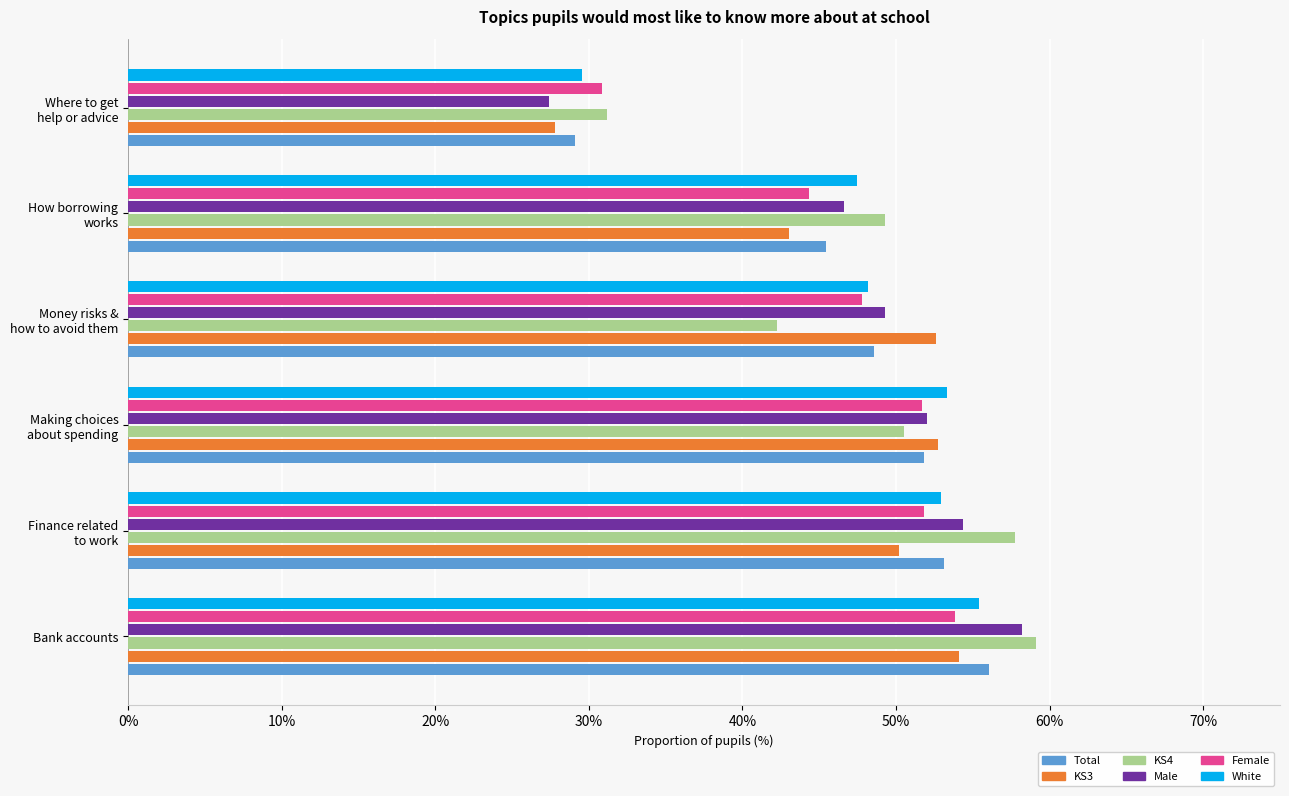

What are all the series names shown in the legend?

Total, KS3, KS4, Male, Female, White